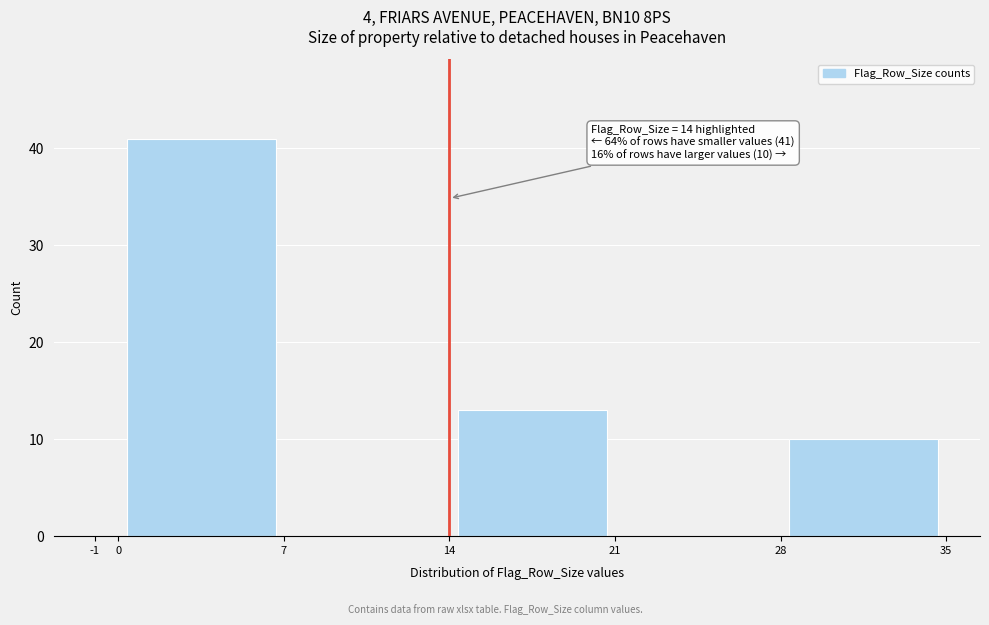

Over which range of the x-axis is the bar tallest?

0 to 7